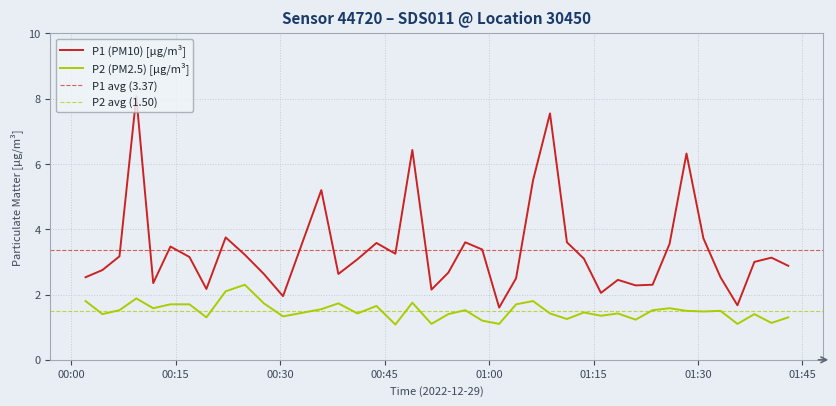

What is the maximum value for P1 (PM10) [µg/m³]?

8.1